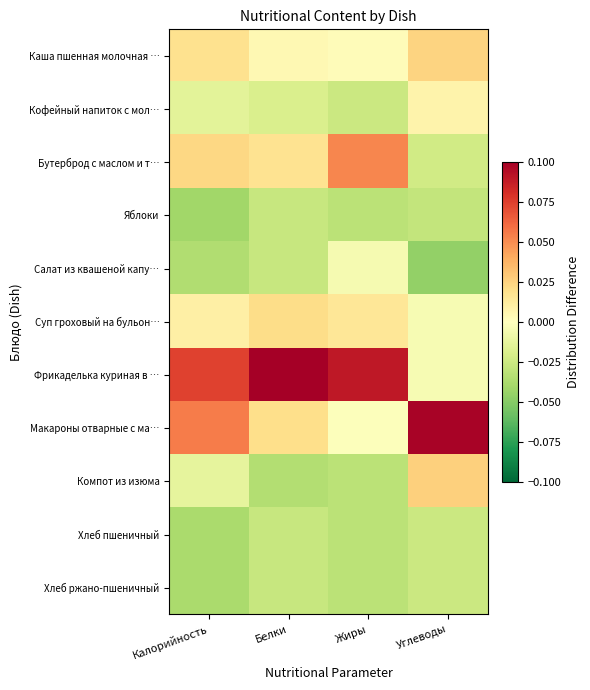

Reading right to left, what are all the values shown in this chart?

Каша пшенная молочная …: Углеводы=0.0	Жиры=0.0	Белки=0.0	Калорийность=0.0
Кофейный напиток с мол…: Углеводы=0.0	Жиры=-0.0	Белки=-0.0	Калорийность=-0.0
Бутерброд с маслом и т…: Углеводы=-0.0	Жиры=0.1	Белки=0.0	Калорийность=0.0
Яблоки: Углеводы=-0.0	Жиры=-0.0	Белки=-0.0	Калорийность=-0.0
Салат из квашеной капу…: Углеводы=-0.0	Жиры=-0.0	Белки=-0.0	Калорийность=-0.0
Суп гроховый на бульон…: Углеводы=-0.0	Жиры=0.0	Белки=0.0	Калорийность=0.0
Фрикаделька куриная в …: Углеводы=-0.0	Жиры=0.1	Белки=0.1	Калорийность=0.1
Макароны отварные с ма…: Углеводы=0.1	Жиры=-0.0	Белки=0.0	Калорийность=0.1
Компот из изюма: Углеводы=0.0	Жиры=-0.0	Белки=-0.0	Калорийность=-0.0
Хлеб пшеничный: Углеводы=-0.0	Жиры=-0.0	Белки=-0.0	Калорийность=-0.0
Хлеб ржано-пшеничный: Углеводы=-0.0	Жиры=-0.0	Белки=-0.0	Калорийность=-0.0